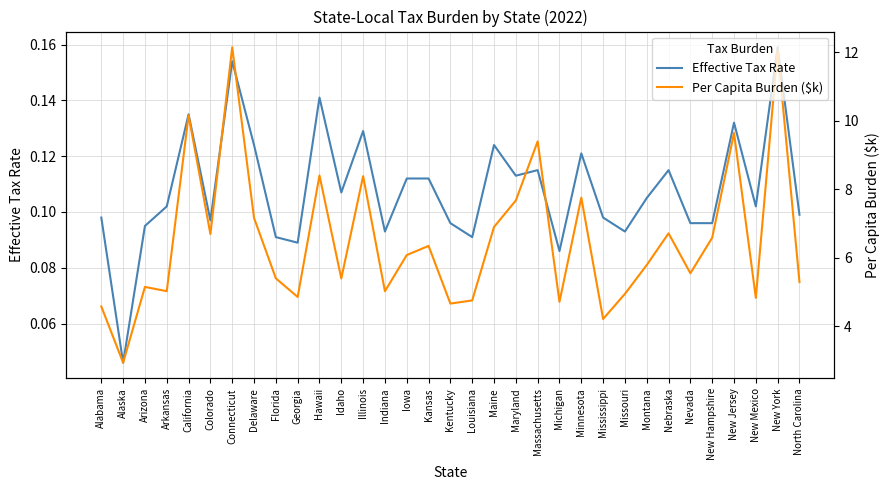

Which series has the largest range (max minus min)?

Per Capita Burden ($k)